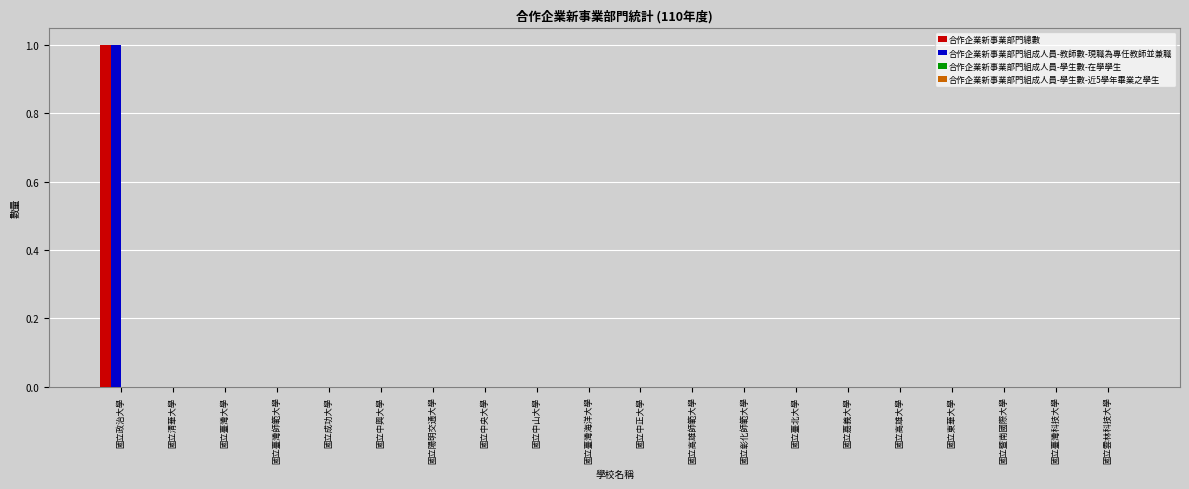

At which label does 合作企業新事業部門總數 reach its peak?

國立政治大學